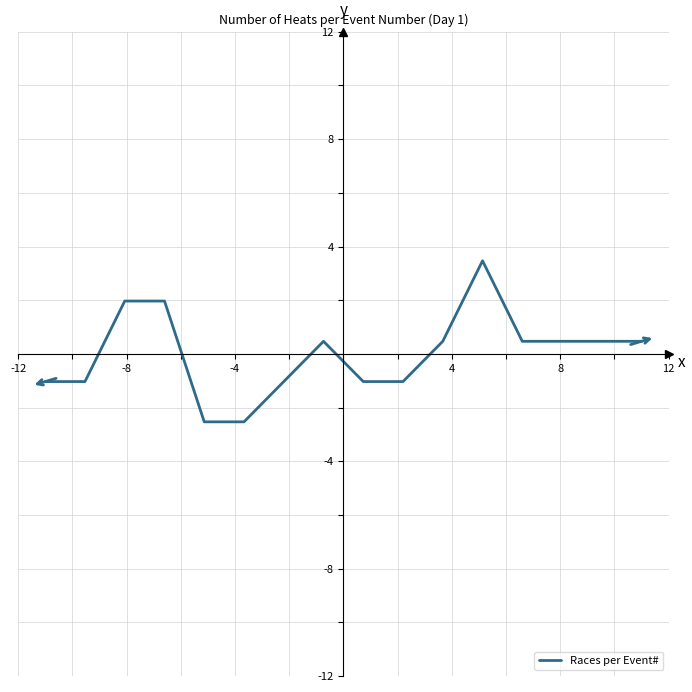

What is the minimum value shown in the chart?

-2.5